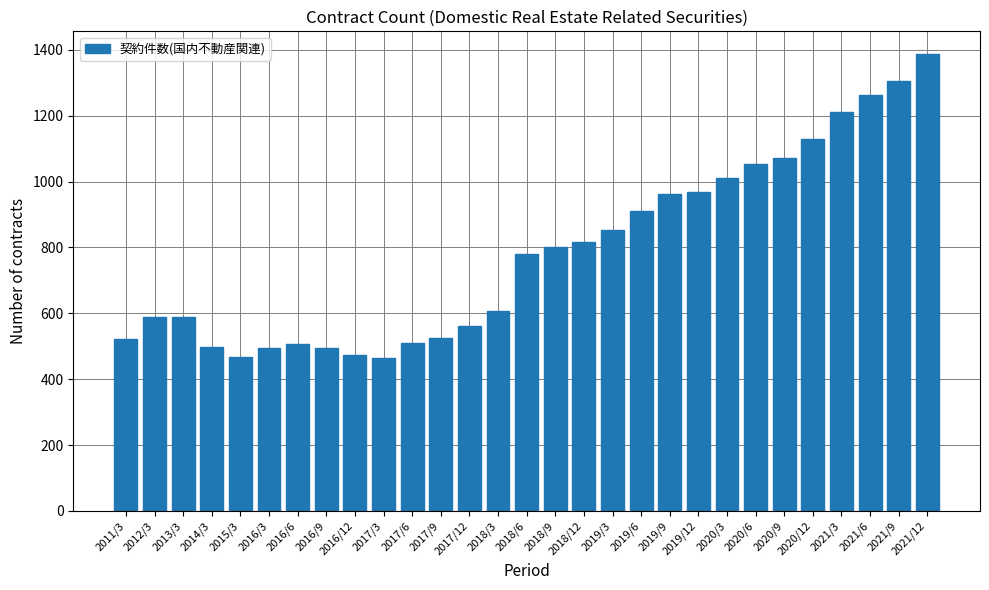

True or false: the data shows 287 at 2021/6.

False